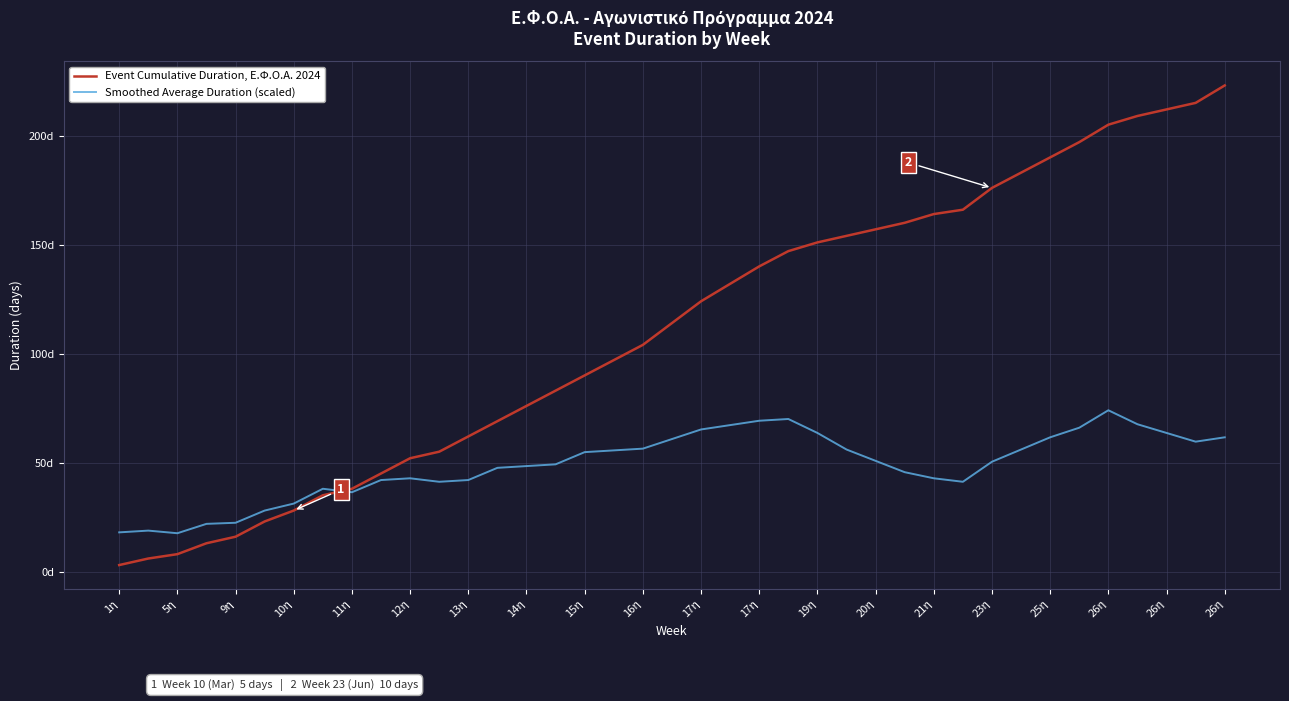

Does the chart have visible grid lines?

Yes